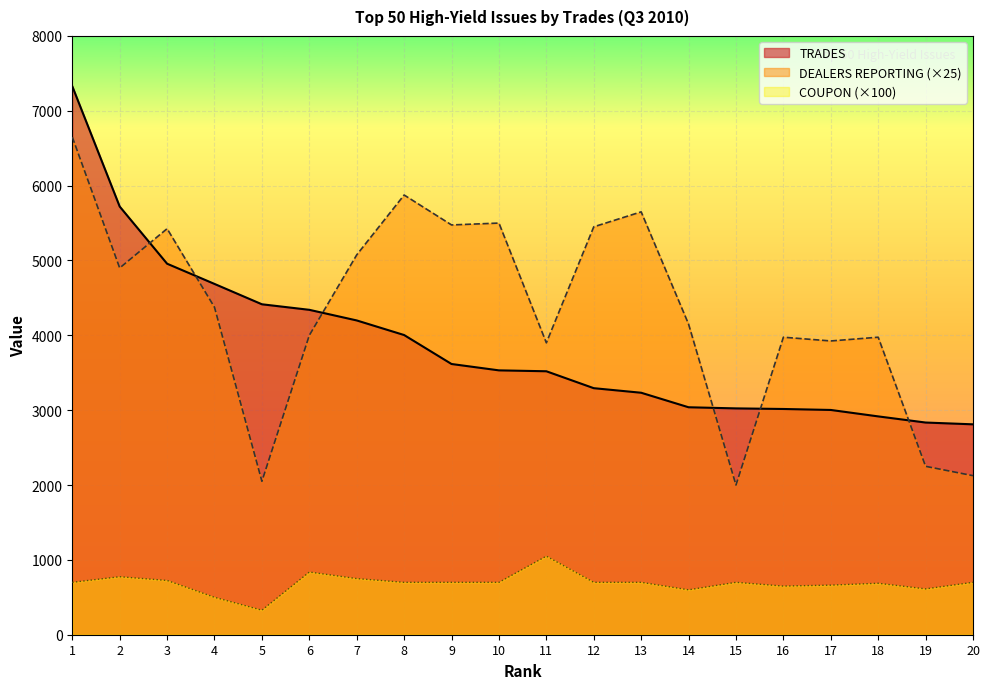

At which label is TRADES closest to 5069?

3